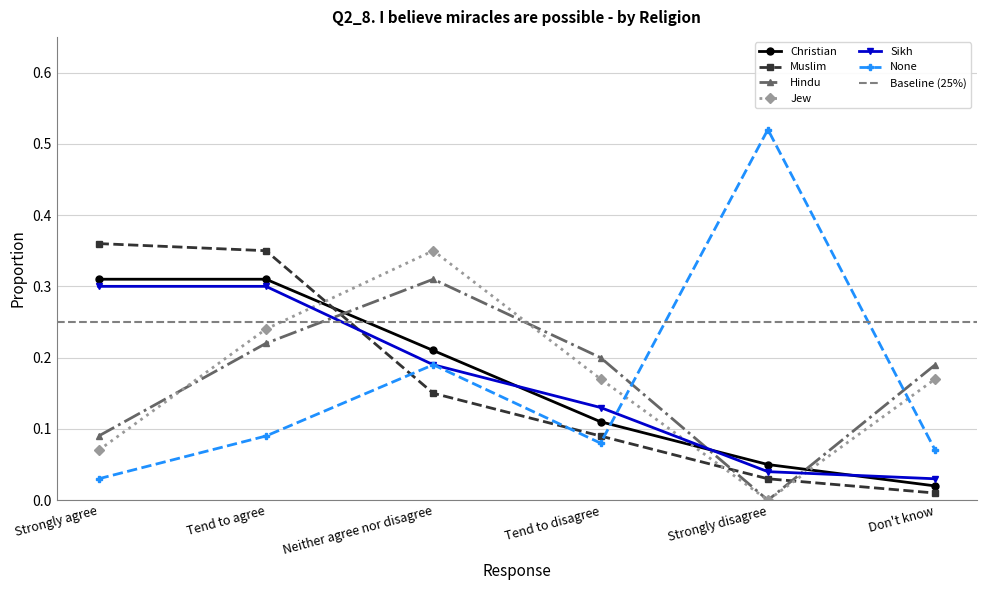

What is the highest value of the Hindu series?

0.3